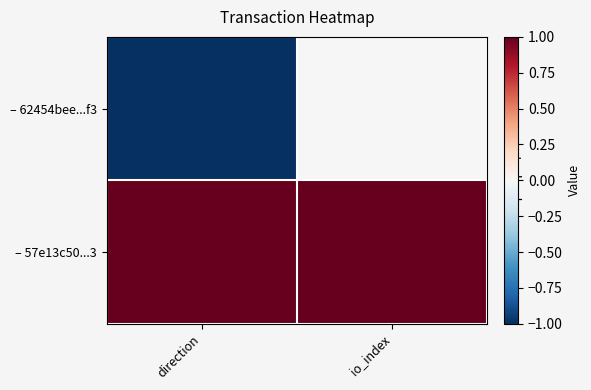

What is the maximum value shown in the chart?

1